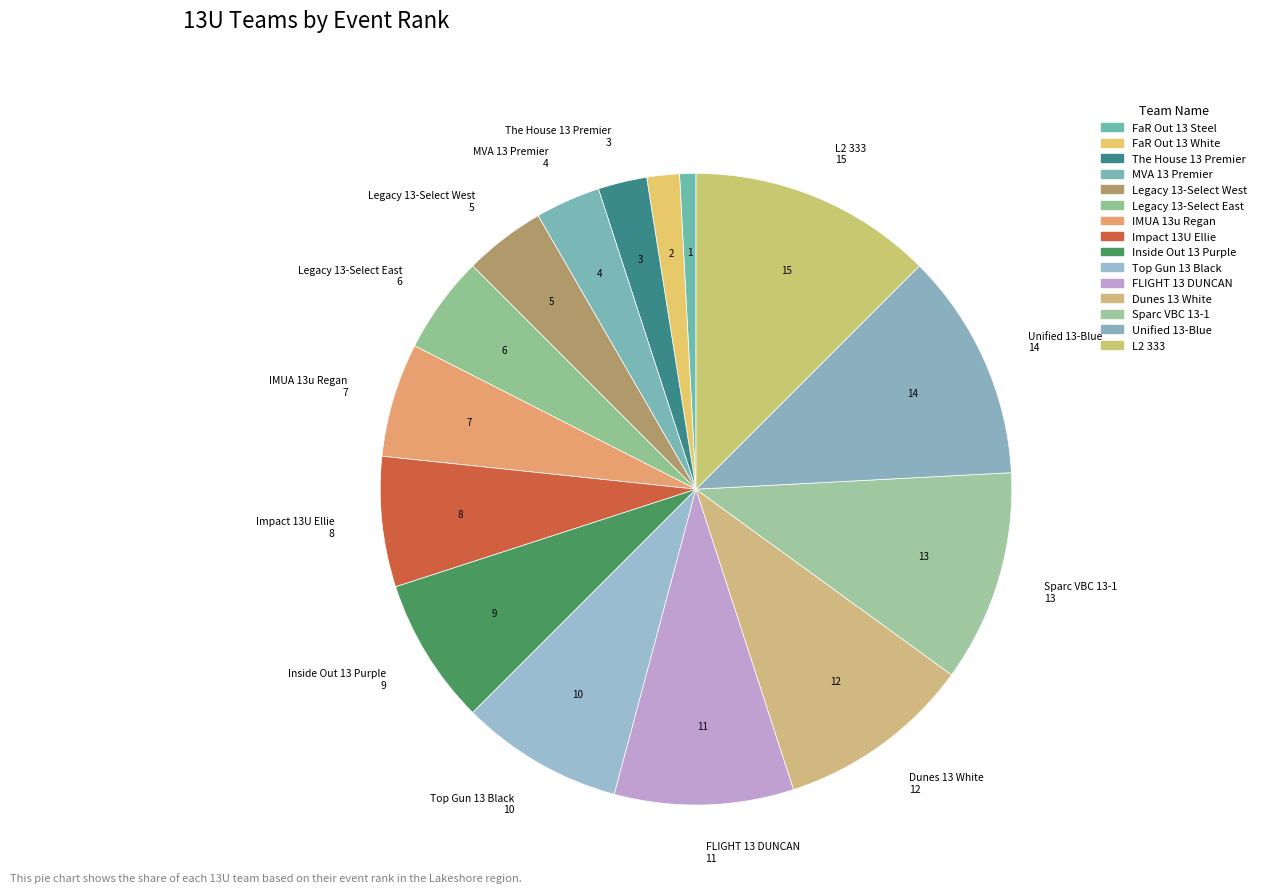

To the nearest percent, what percentage of the pie is FLIGHT 13 DUNCAN?

9%